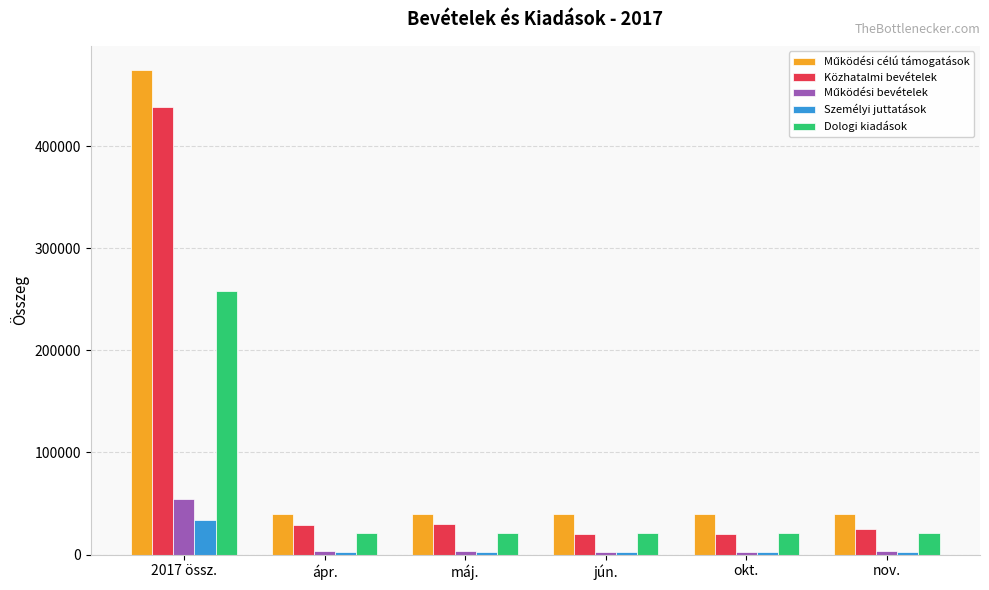

What is the label of the 2nd bar from the right?

okt.